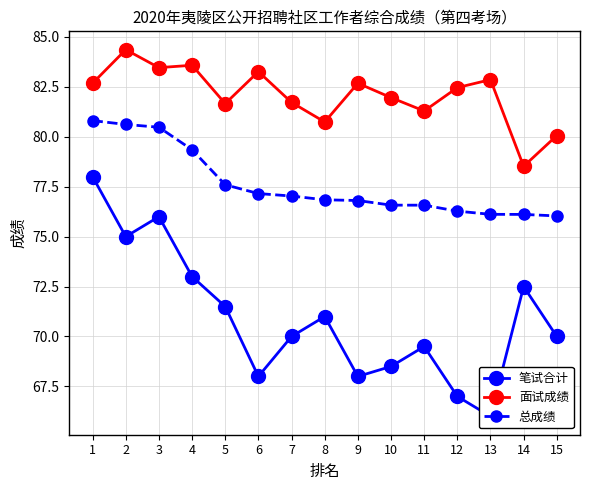

How many lines are shown in the chart?

3